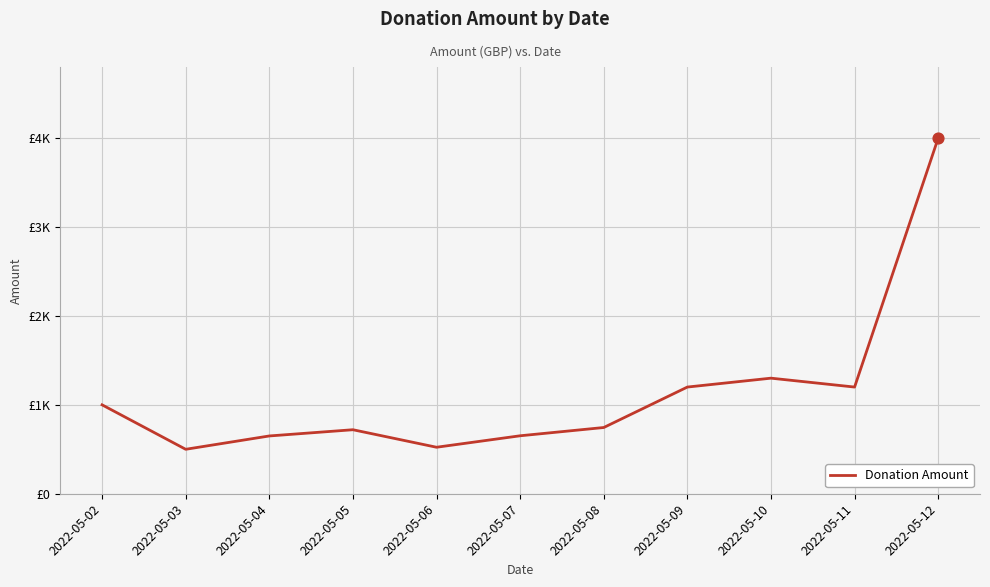

Between 2022-05-04 and 2022-05-11, which is larger?

2022-05-11